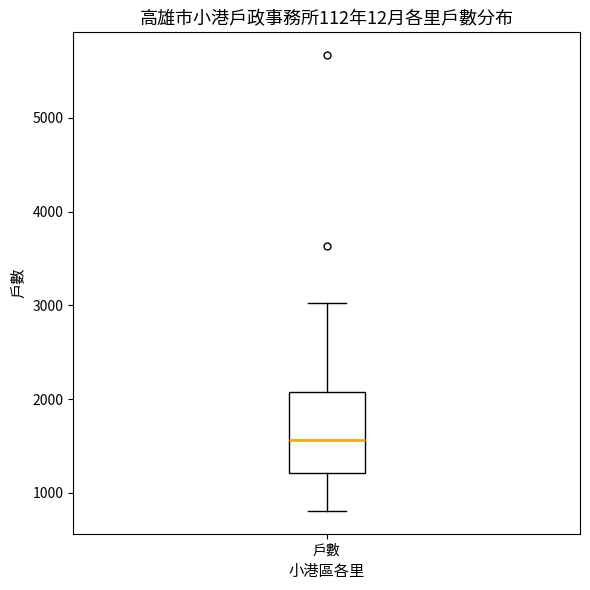

Transcribe this box plot: give where the median line is, the range the box spans, and where the two whiskers end, as read against the y-axis. The values are not printed on the chart, so give them approximately, as read against the axis.

median 1600, box 1200 to 2100, whiskers 800 to 3000